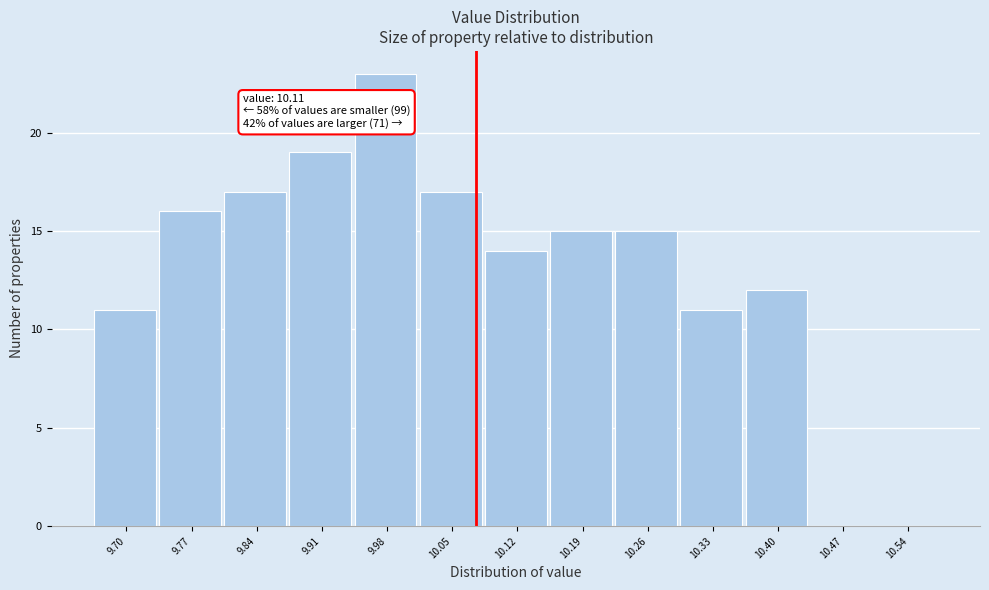

Reading right to left, transcribe all the data shown in this chart.

10.54=0	10.47=0	10.40=12	10.33=11	10.26=15	10.19=15	10.12=14	10.05=17	9.98=23	9.91=19	9.84=17	9.77=16	9.70=11